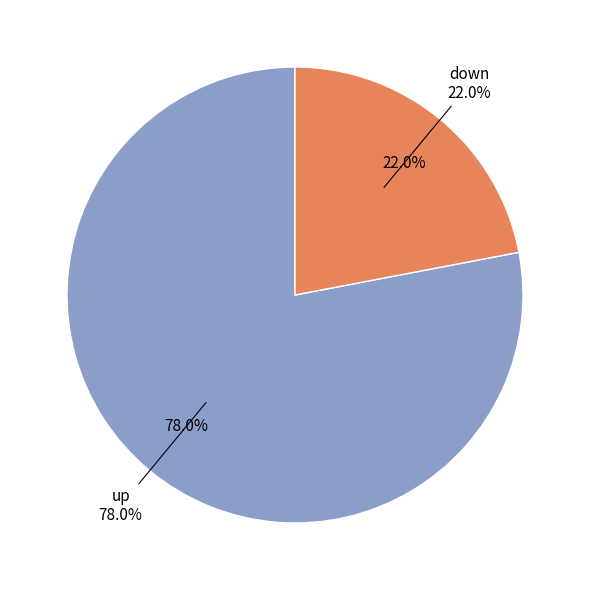

How many segments does this pie chart have?

2